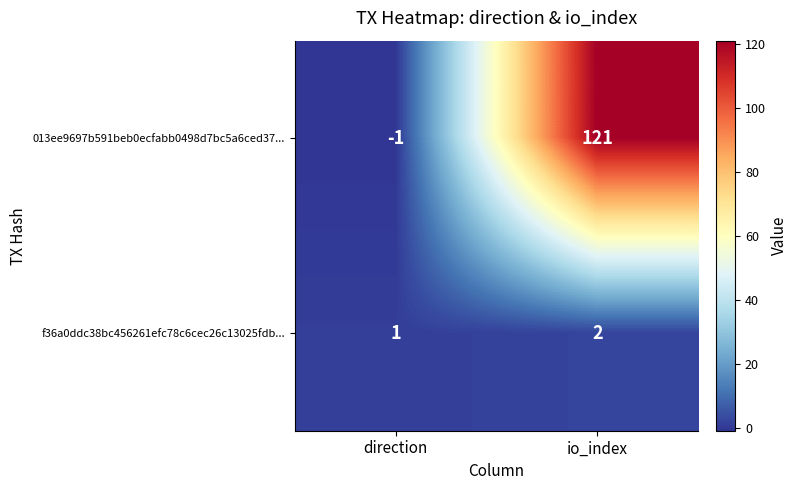

The f36a0ddc38bc456261efc78c6cec26c13025fdb... series shows 1 at direction. True or false?

True